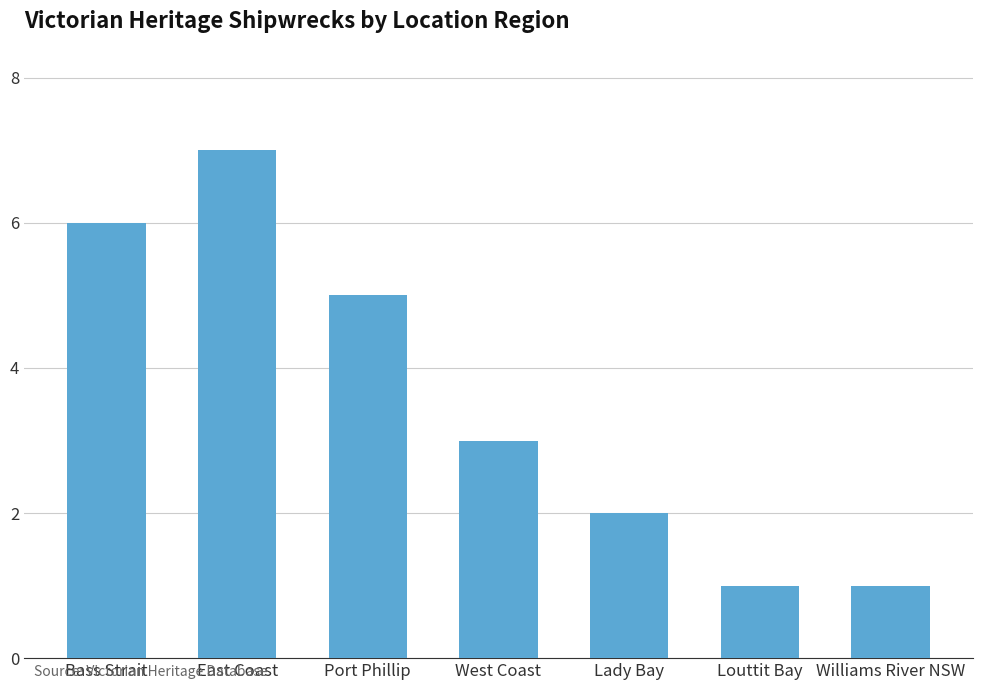

What position from the right is West Coast?

4